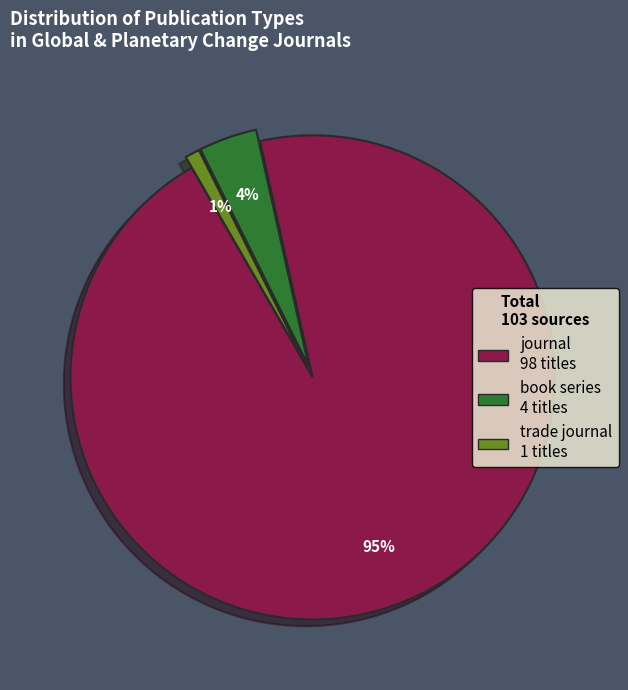

What is the smallest slice in the pie chart?

trade journal